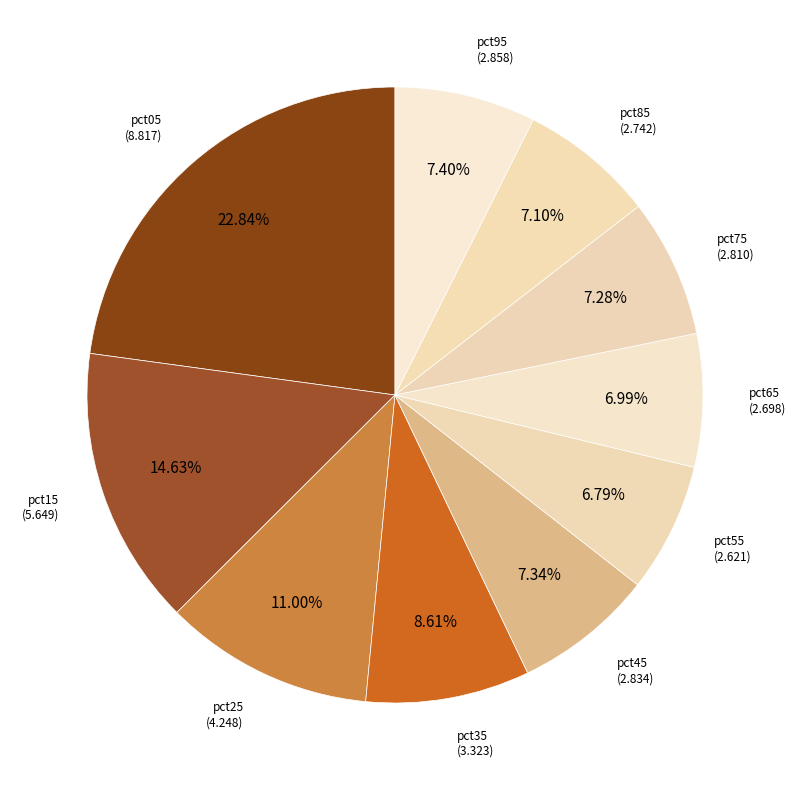

How many slices are in this pie chart?

10